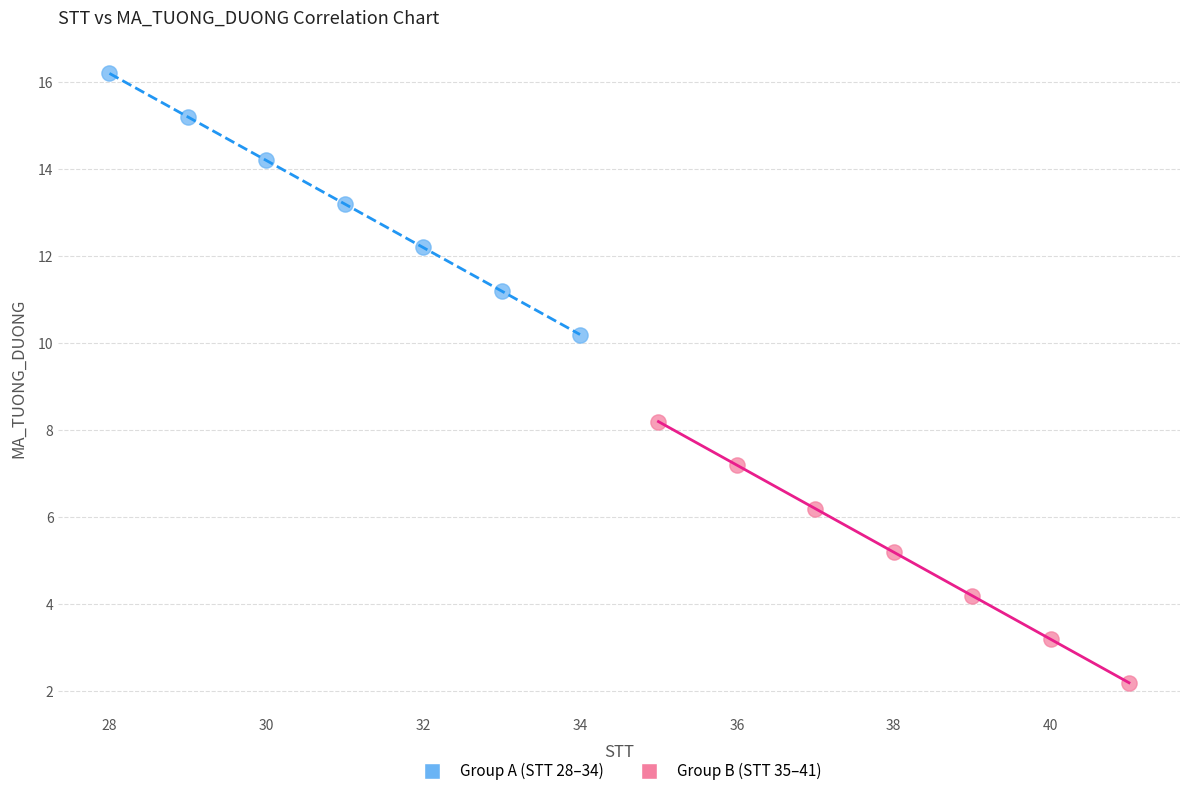

Which series reaches the maximum Y coordinate?

Group A (STT 28–34)